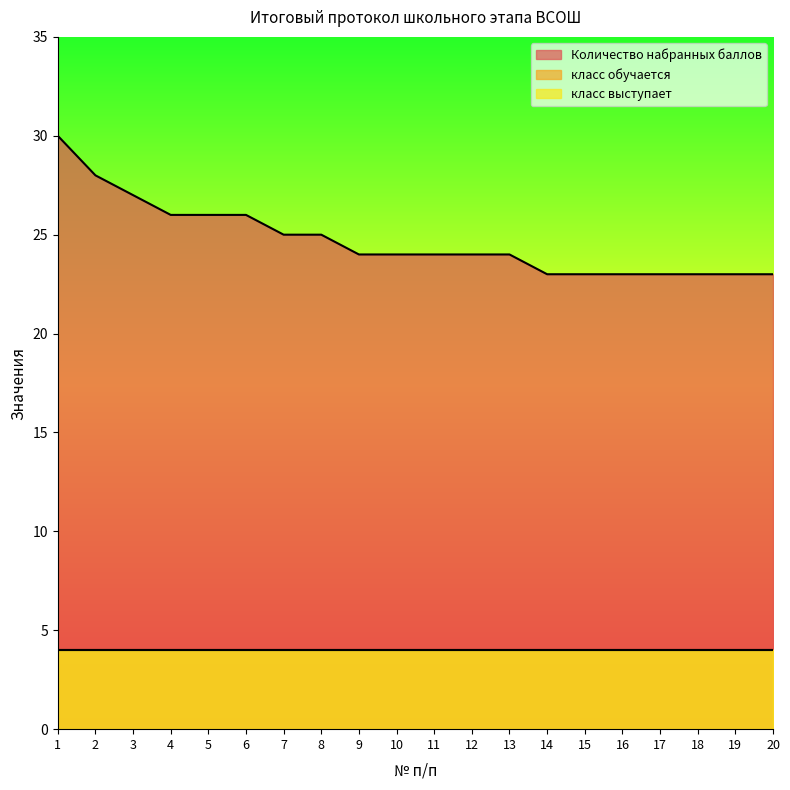

The класс обучается series shows 1 at 18. True or false?

False